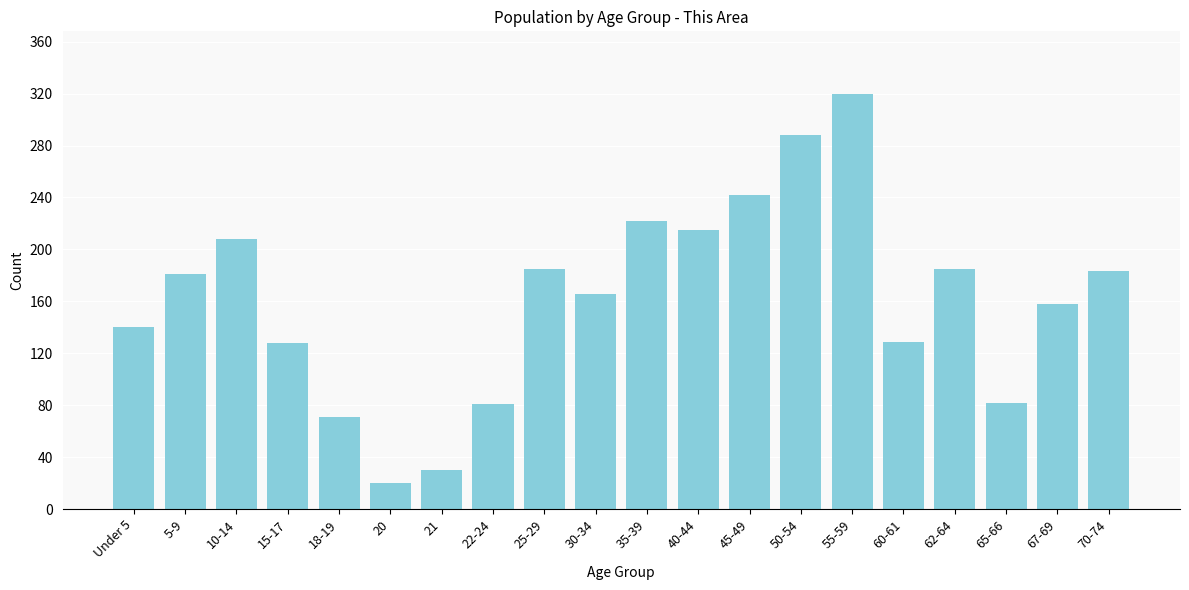

What is the label of the 11th bar from the left?

35-39